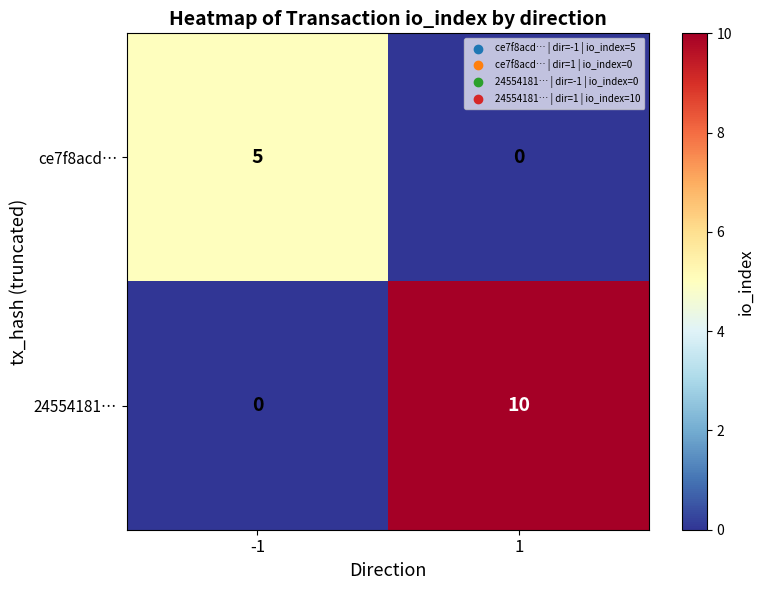

List the series in order of their overall mean, lowest first.

ce7f8acd…, 24554181…